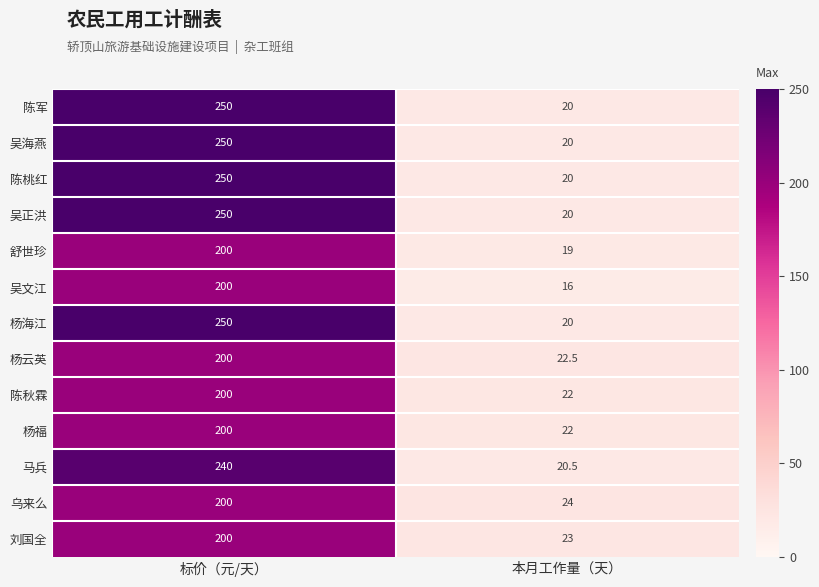

List the labels in order of 杨福 value, largest first.

标价（元/天）, 本月工作量（天）